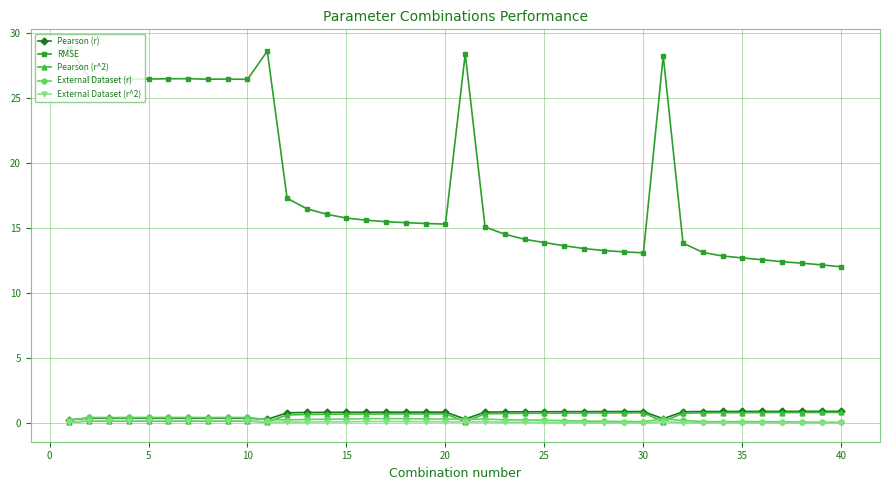

What is the value of the Pearson (r) point at the 23rd from the left?

0.9